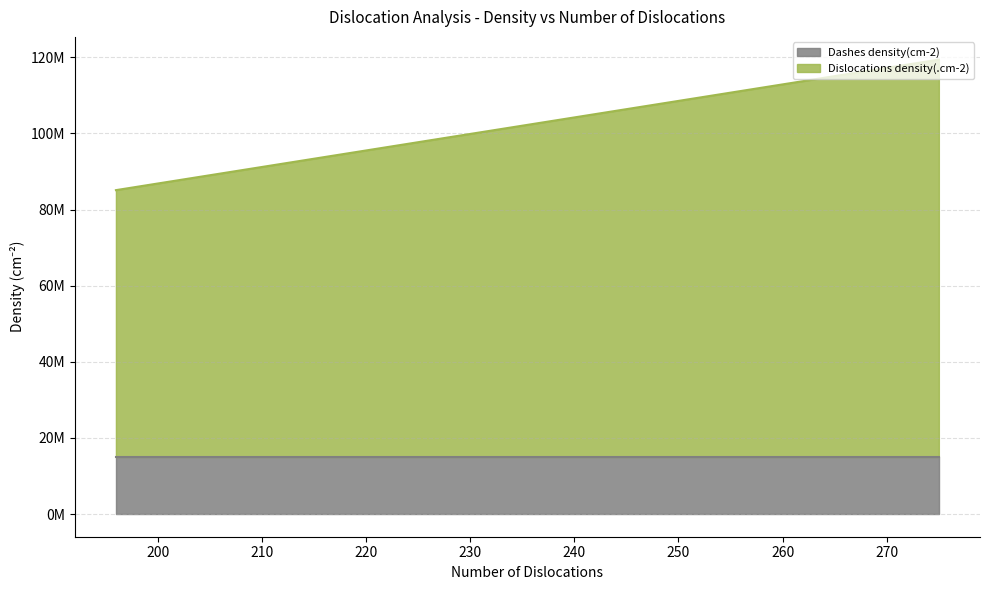

Read the Dashes density(cm-2) value at 209.

15000000